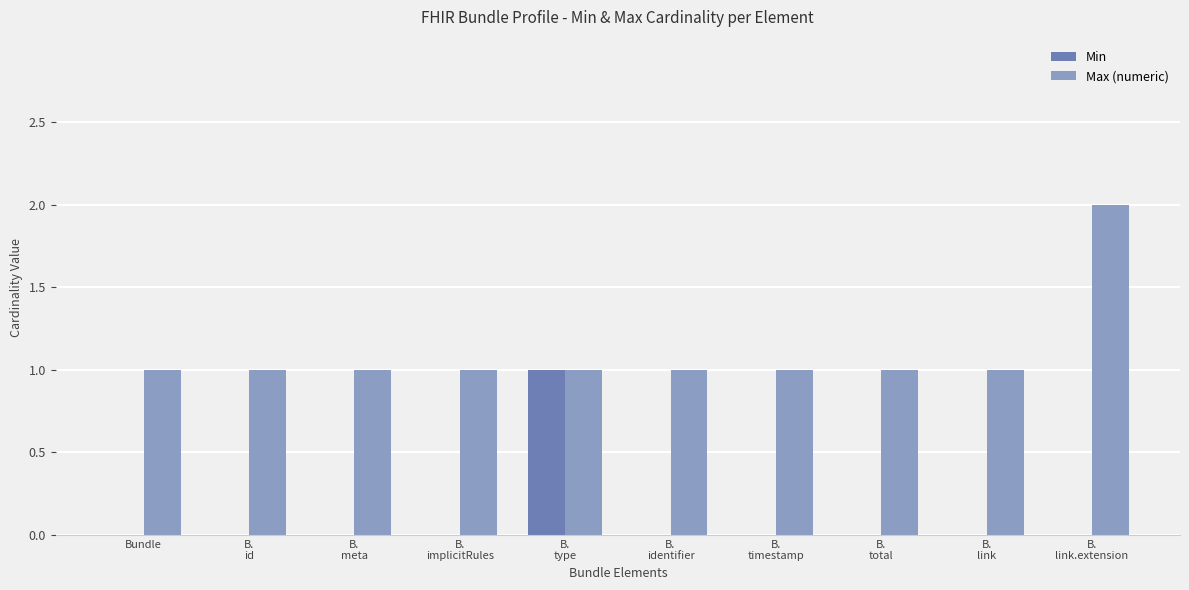

What is the total value across all series at B.
timestamp?

1